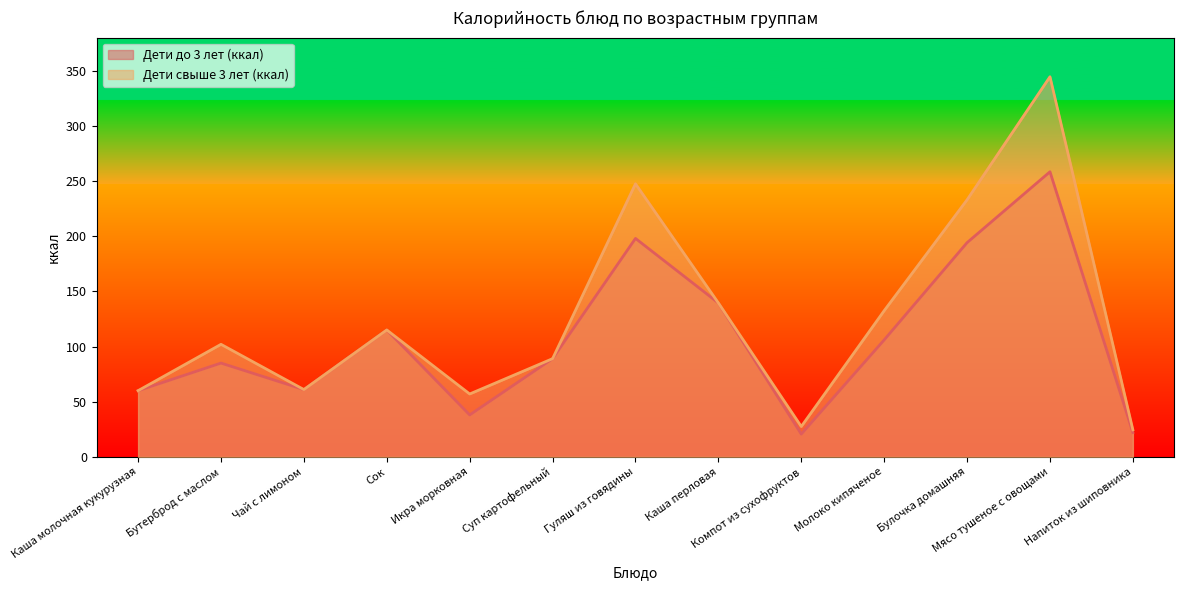

List the labels in order of Дети свыше 3 лет (ккал) value, smallest first.

Напиток из шиповника, Компот из сухофруктов, Икра морковная, Каша молочная кукурузная, Чай с лимоном, Суп картофельный, Бутерброд с маслом, Сок, Молоко кипяченое, Каша перловая, Булочка домашняя, Гуляш из говядины, Мясо тушеное с овощами